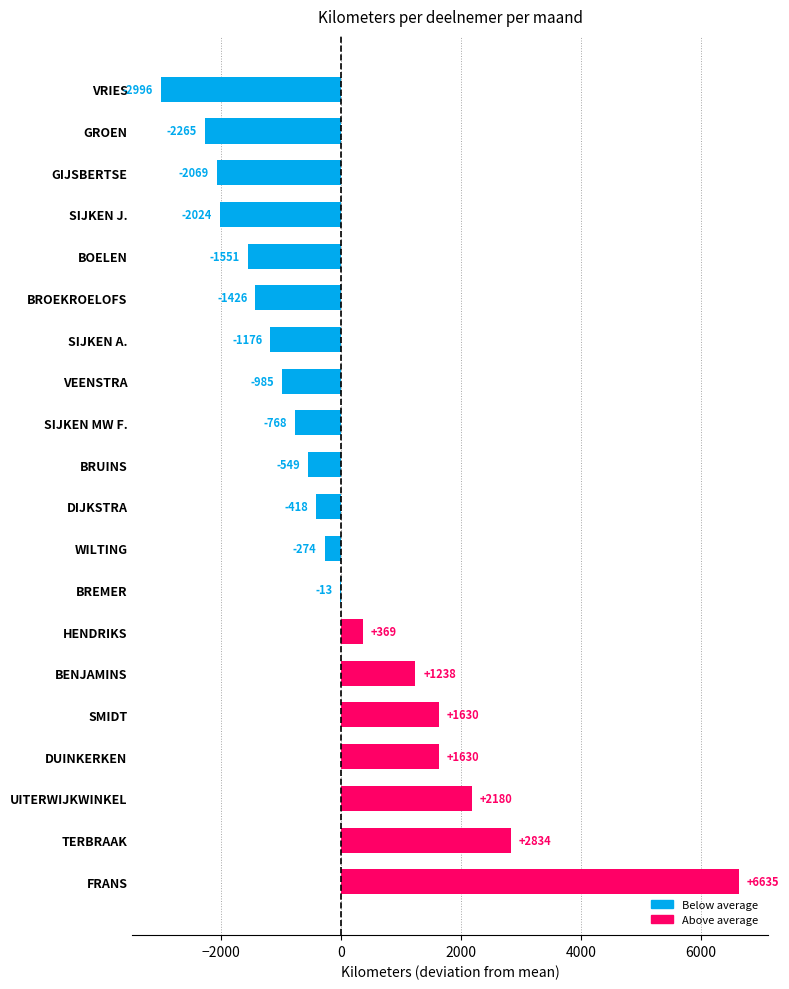

The value at BOELEN is -1551.4. True or false?

True